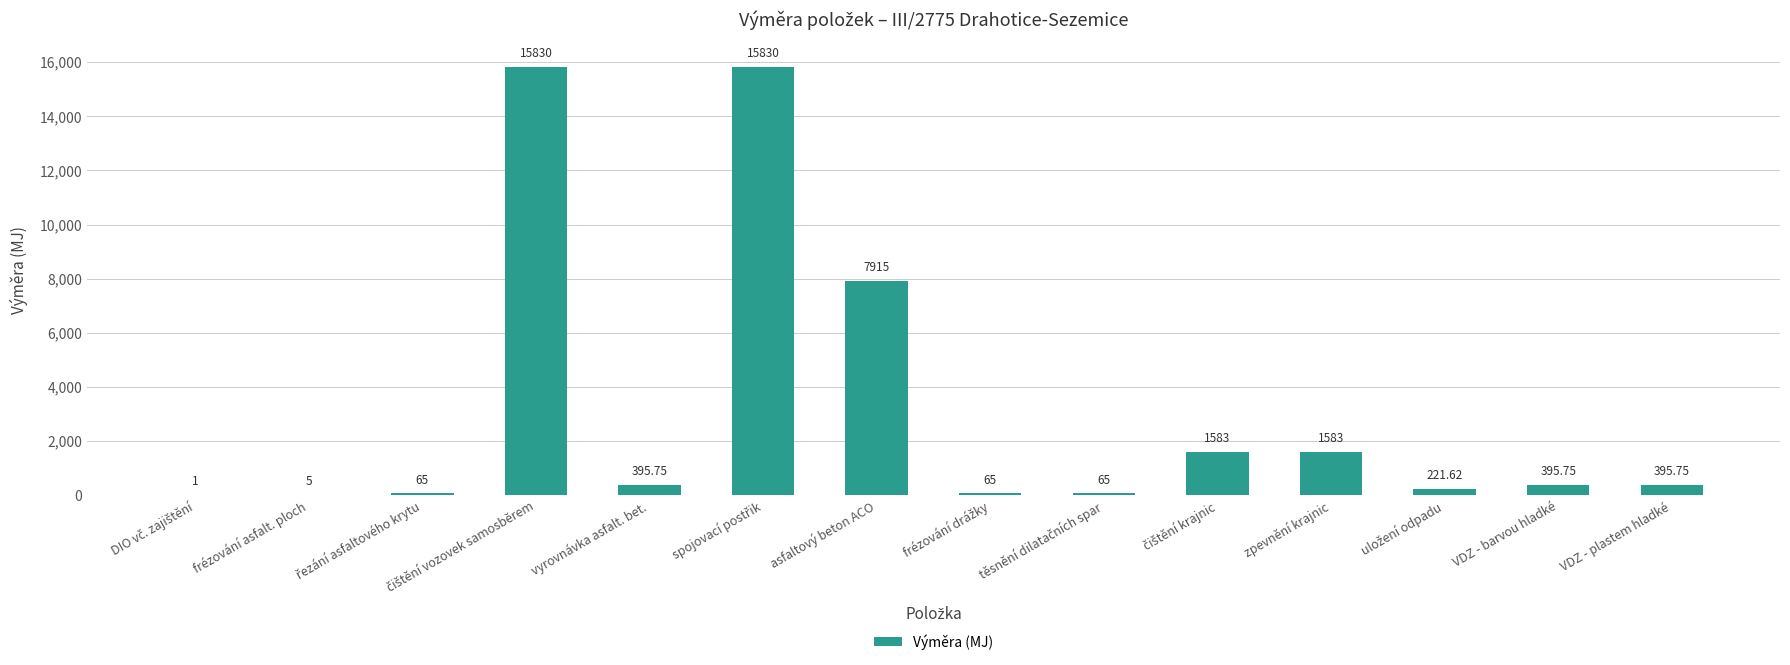

At which label is the value closest to 7915?

asfaltový beton ACO